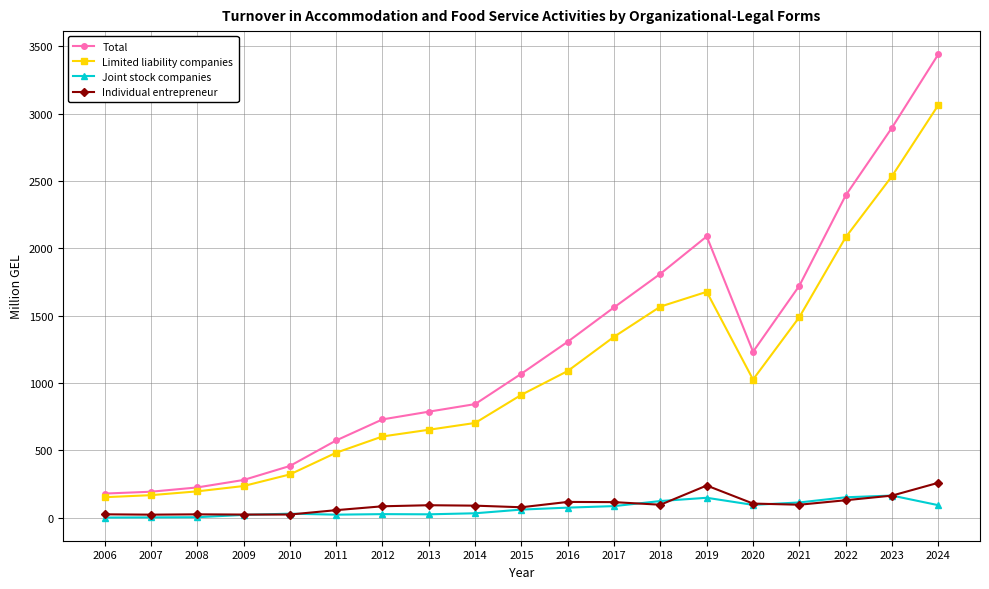

What are all the series names shown in the legend?

Total, Limited liability companies, Joint stock companies, Individual entrepreneur